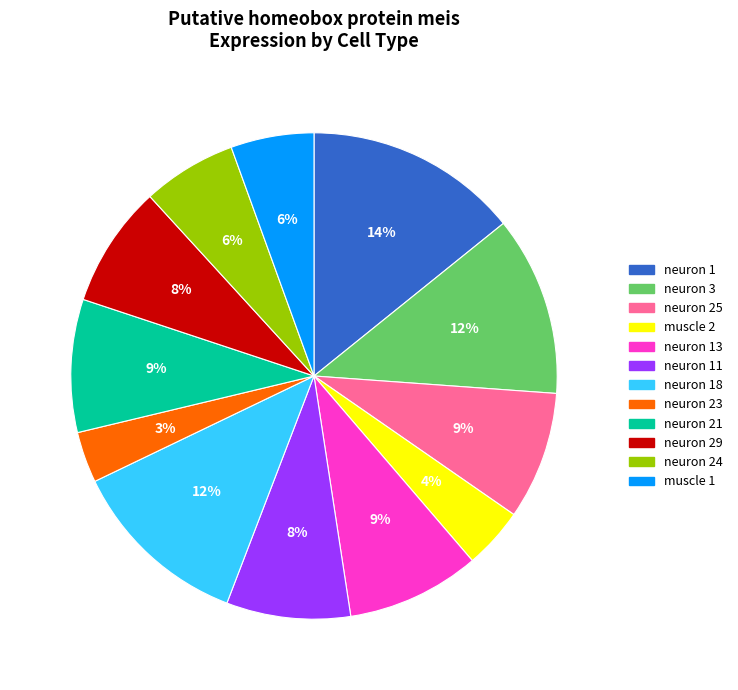

Which slice is the smallest?

neuron 23